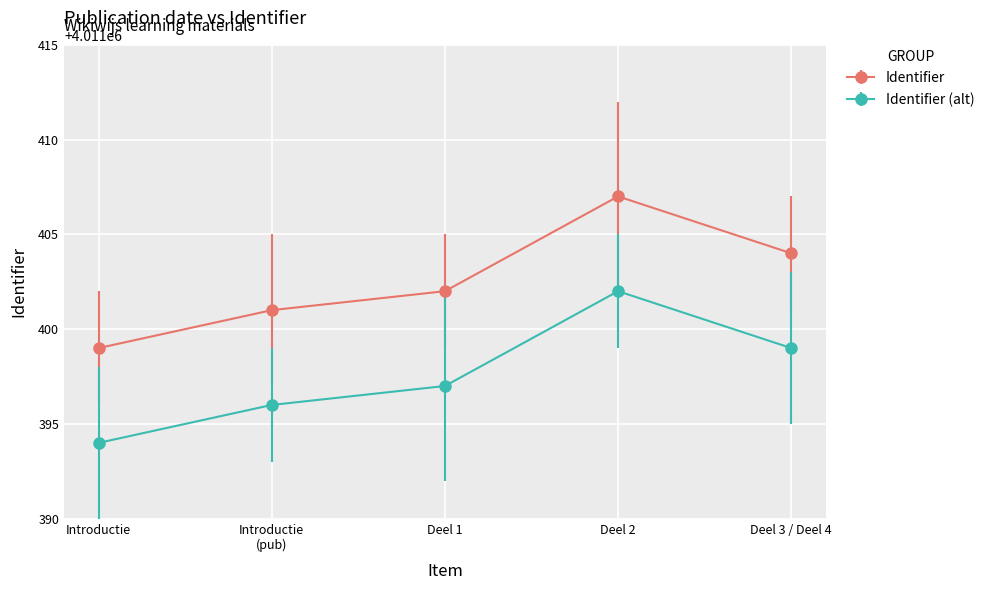

What is the difference between the Identifier (alt) values at Introductie and Deel 3 / Deel 4?

5